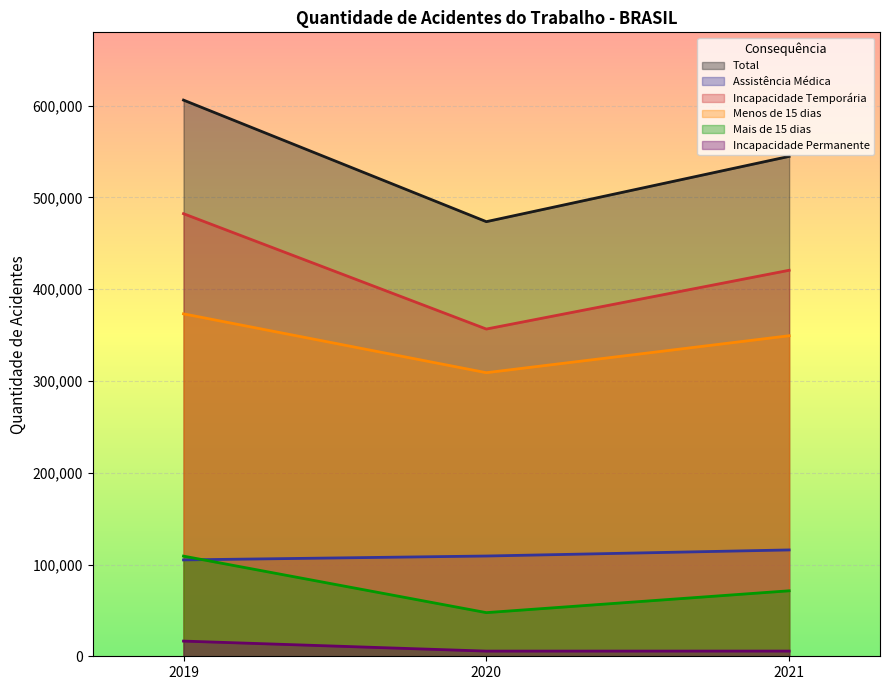

How many lines are shown in the chart?

6